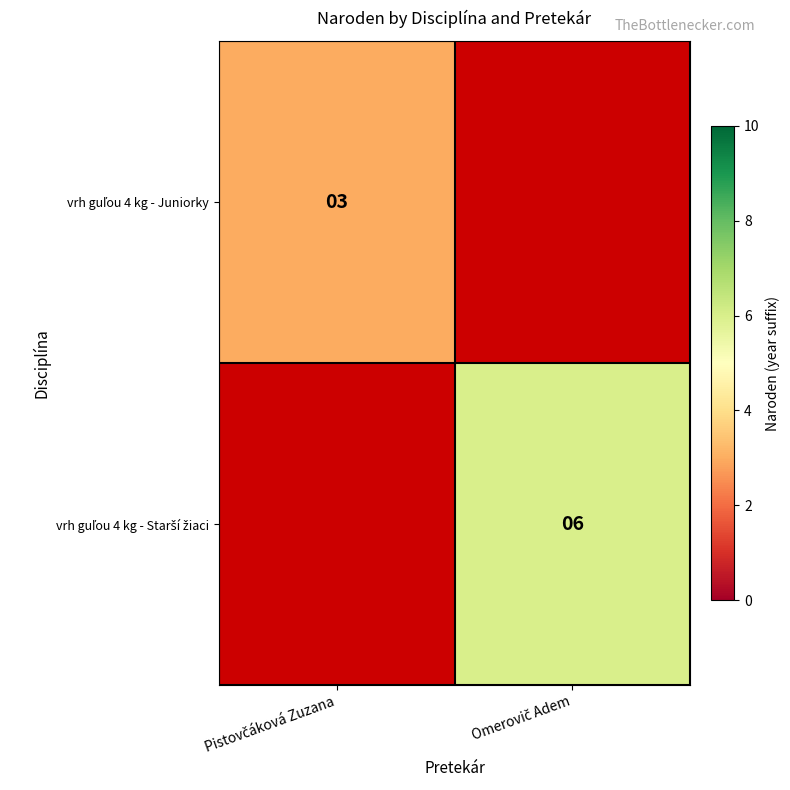

The value of vrh guľou 4 kg - Juniorky at Pistovčáková Zuzana is 3.0. True or false?

True